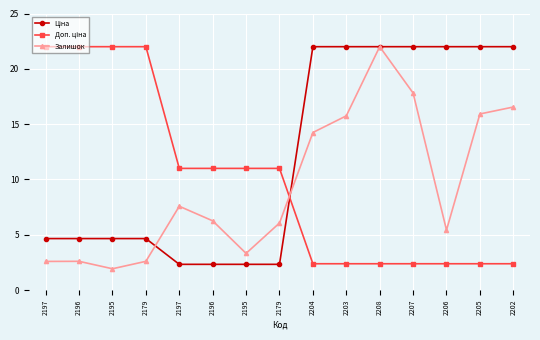

Does the chart have visible grid lines?

Yes